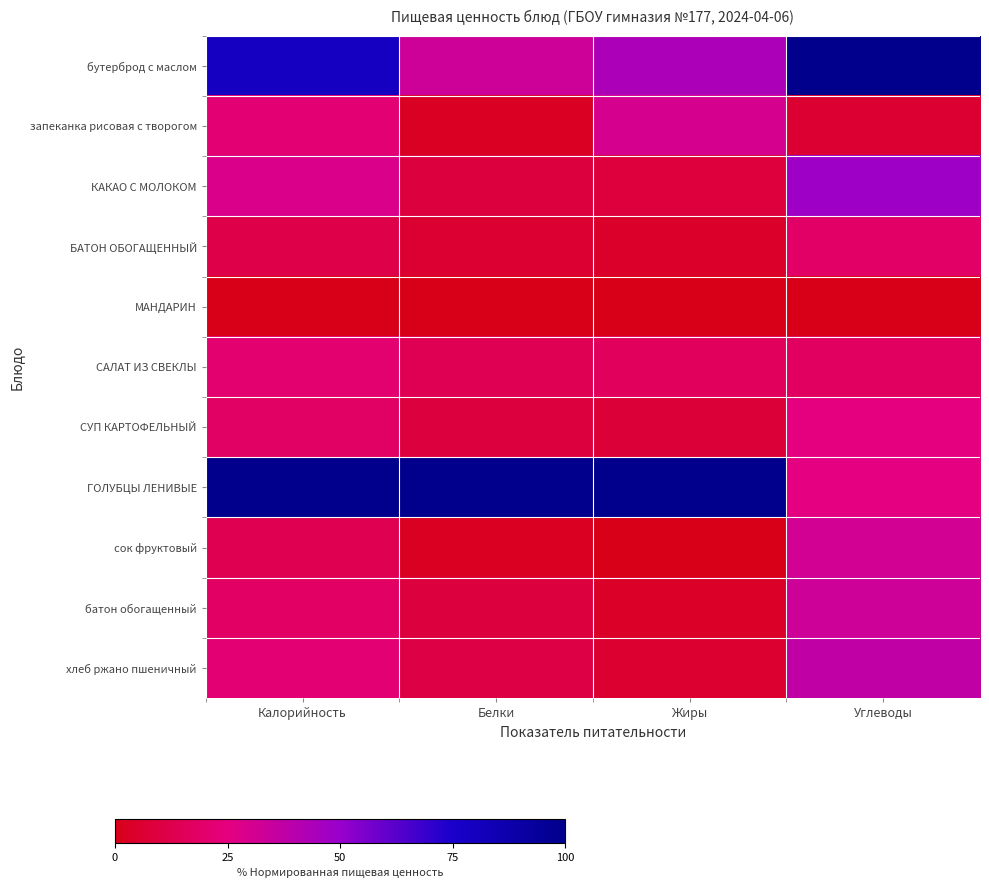

At Калорийность, list the series in order from smallest to largest.

МАНДАРИН, БАТОН ОБОГАЩЕННЫЙ, сок фруктовый, СУП КАРТОФЕЛЬНЫЙ, батон обогащенный, САЛАТ ИЗ СВЕКЛЫ, хлеб ржано пшеничный, запеканка рисовая с творогом, КАКАО С МОЛОКОМ, бутерброд с маслом, ГОЛУБЦЫ ЛЕНИВЫЕ